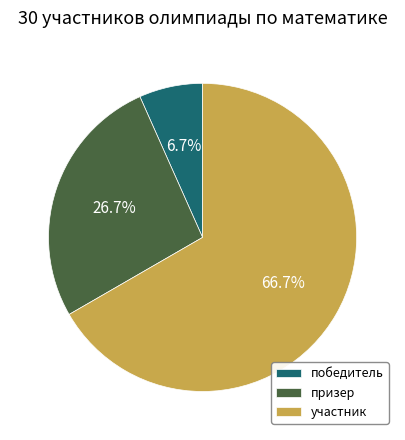

Count the number of slices in the pie.

3